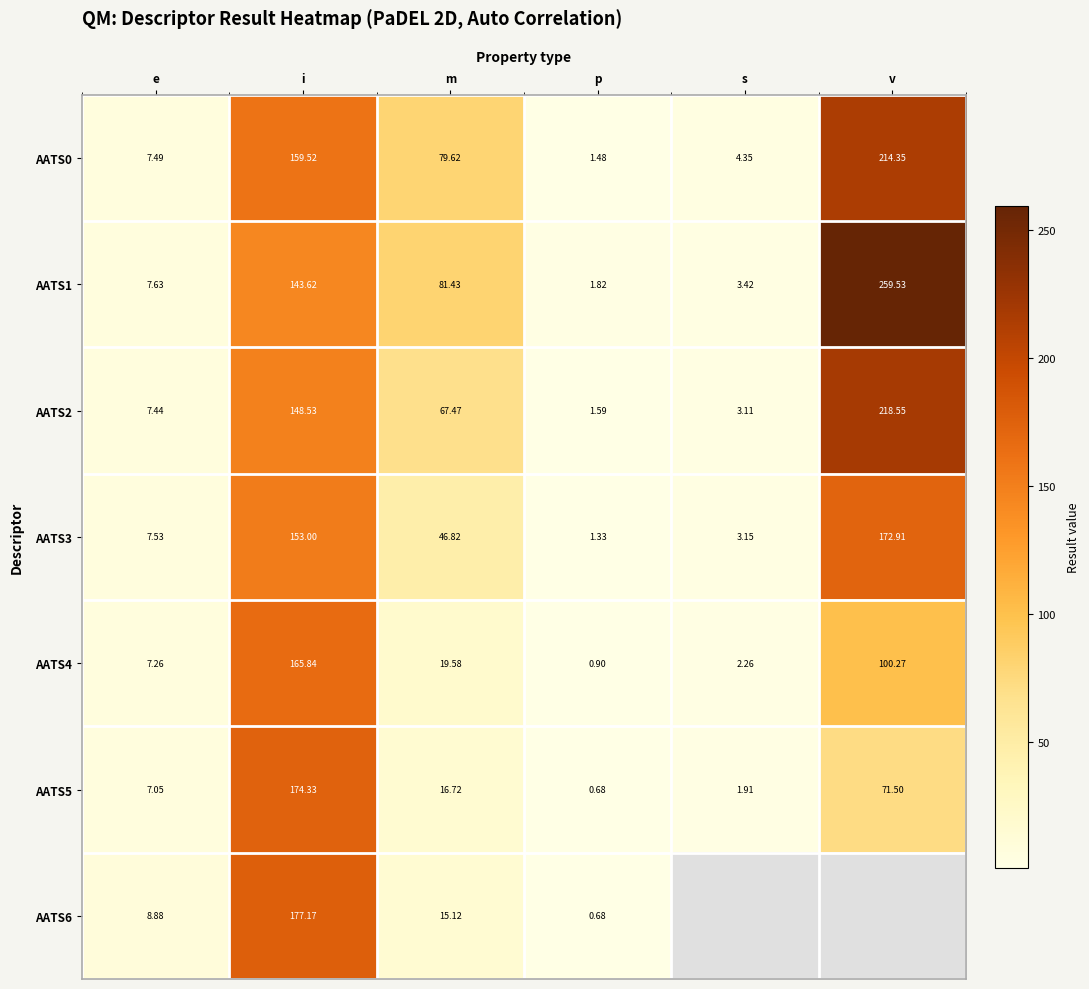

At which label does AATS0 reach its peak?

v